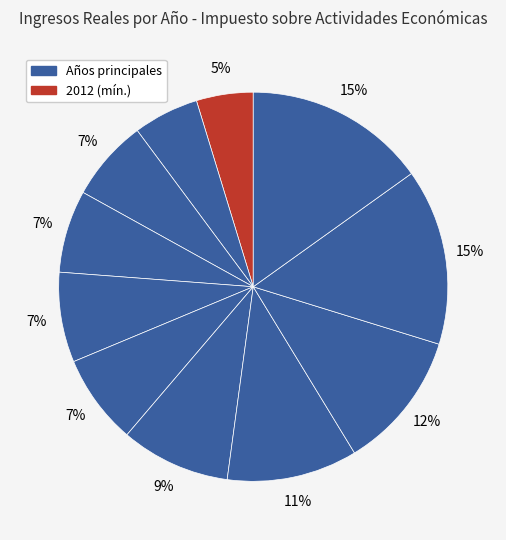

Rank the categories by value from lowest to highest.

2012, 2013, 2014, 2015, 2017, 2016, 2018, 2019, 2020, 2021, 2022